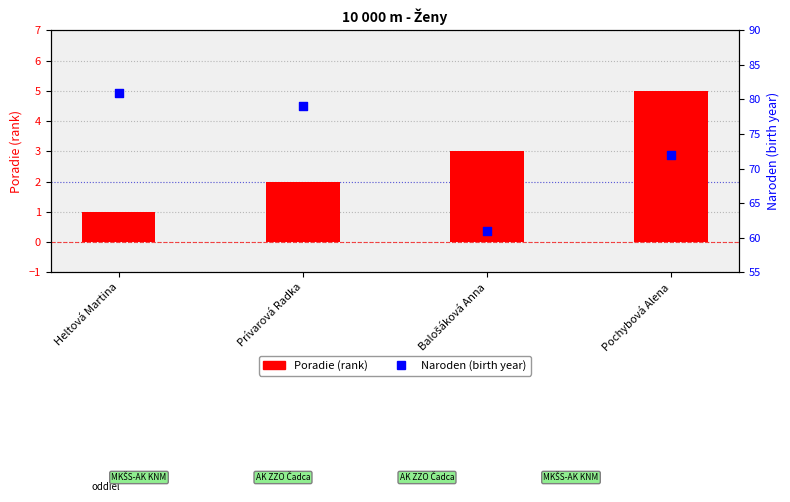

Which series has the largest total across all categories?

Naroden (birth year)